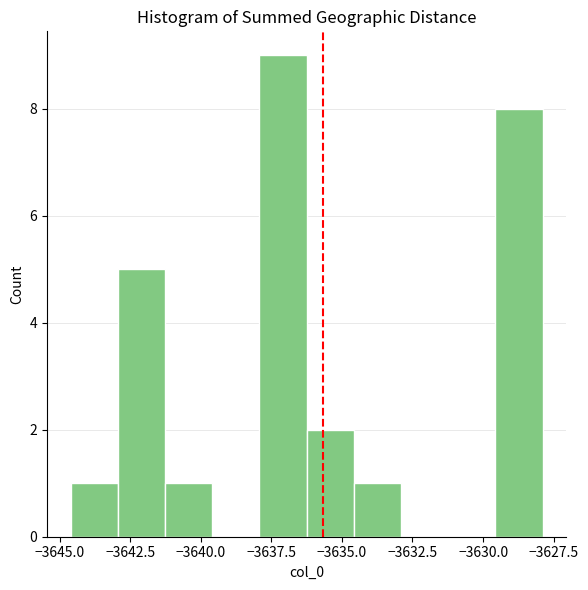

Read against the x-axis, roughly where is the centre of the tallest bar?

-3637.0